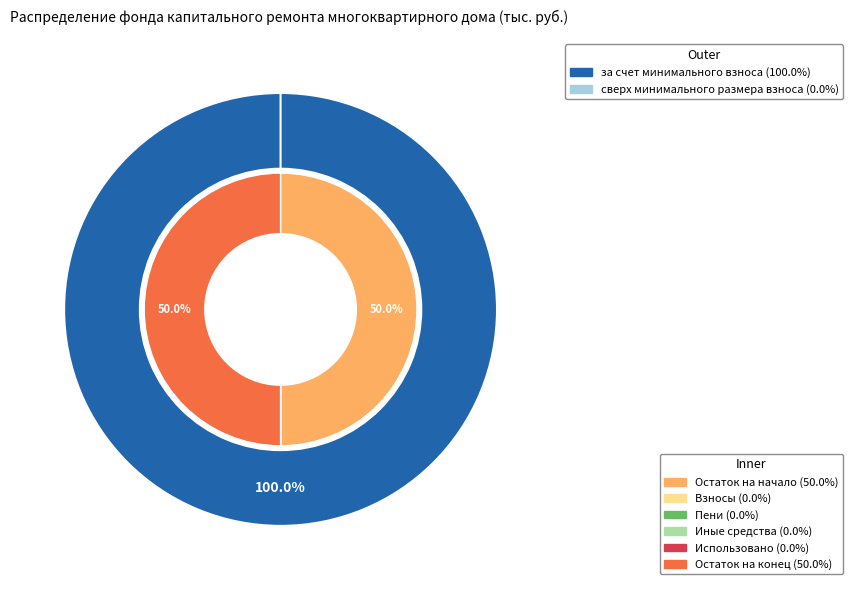

What is the change in value from за счет минимального взноса to сверх минимального размера взноса?

-190.5